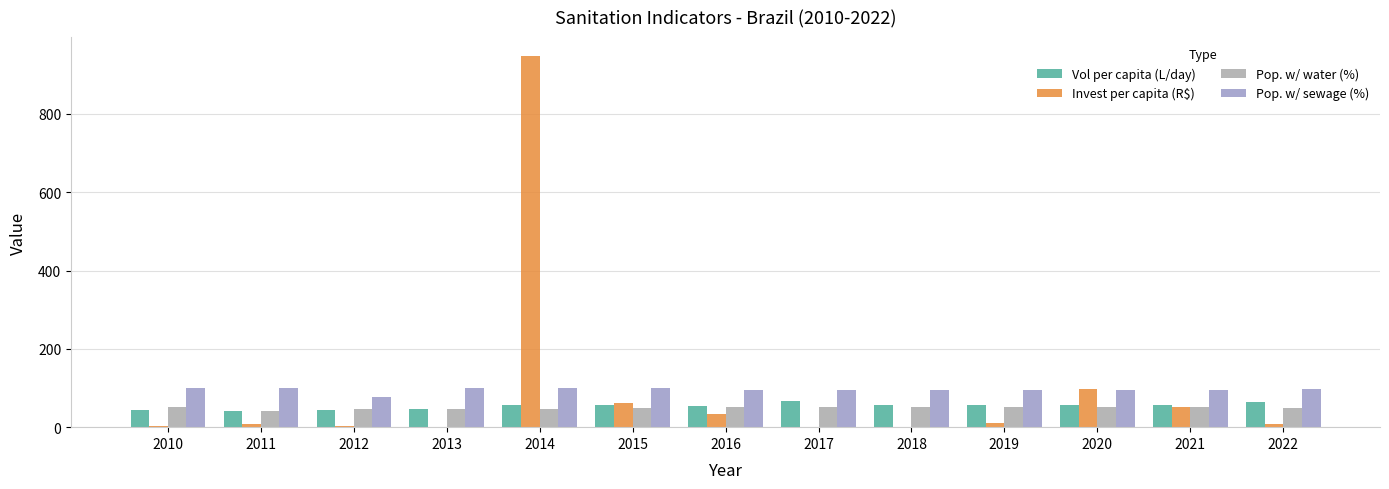

What is the sum of all Pop. w/ water (%) values?

634.3